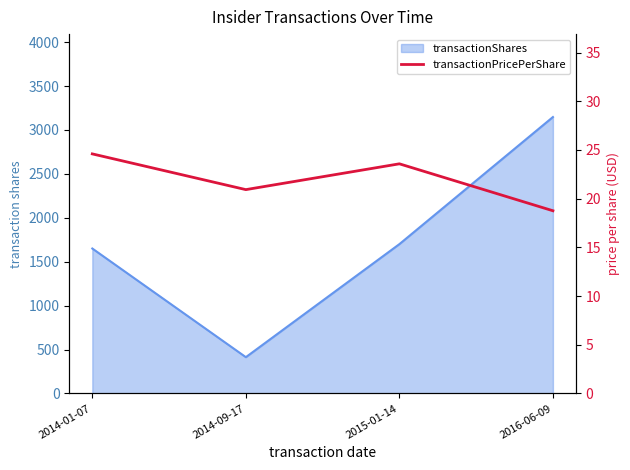

How many points are lower than both their immediate neighbors (excluding endpoints)?

1